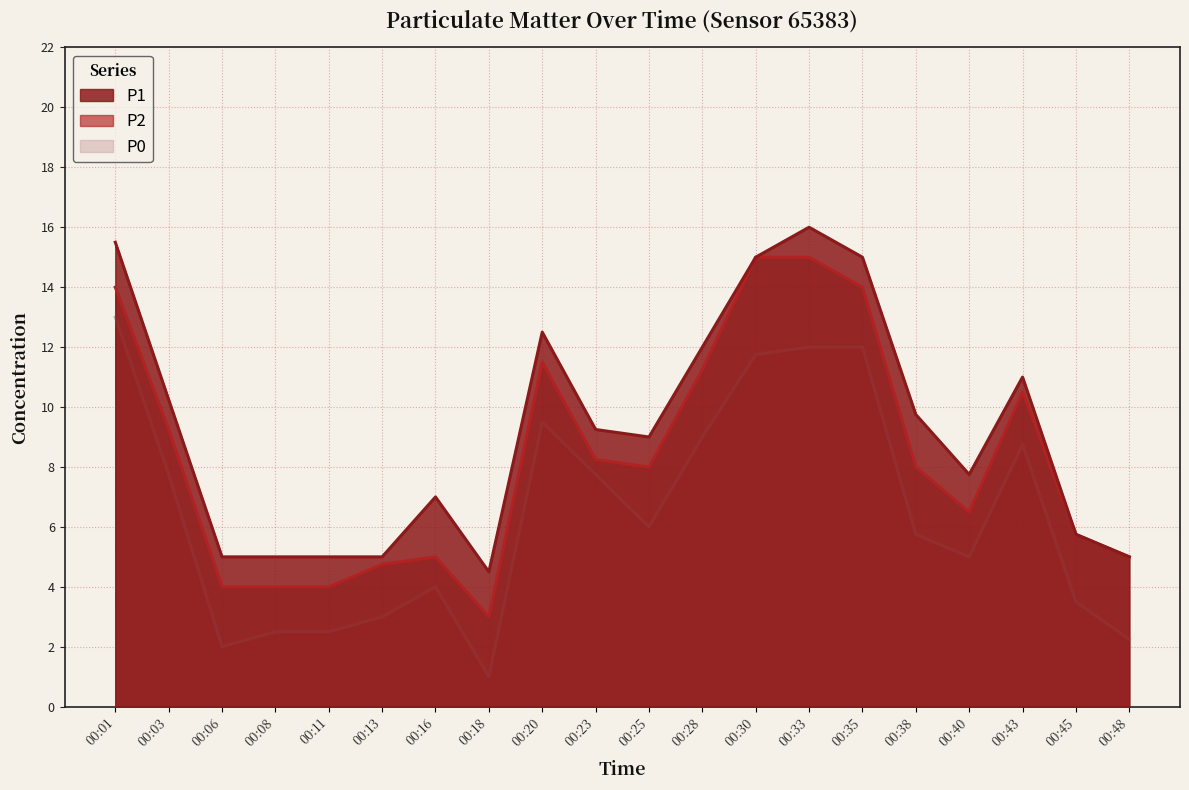

What is the average value of the P0 series?

6.5